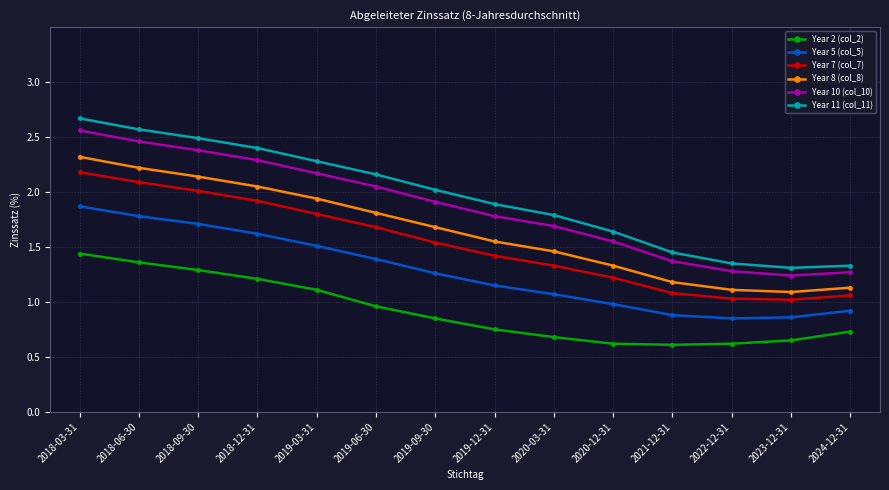

Which category has the highest value in the Year 10 (col_10) series?

2018-03-31